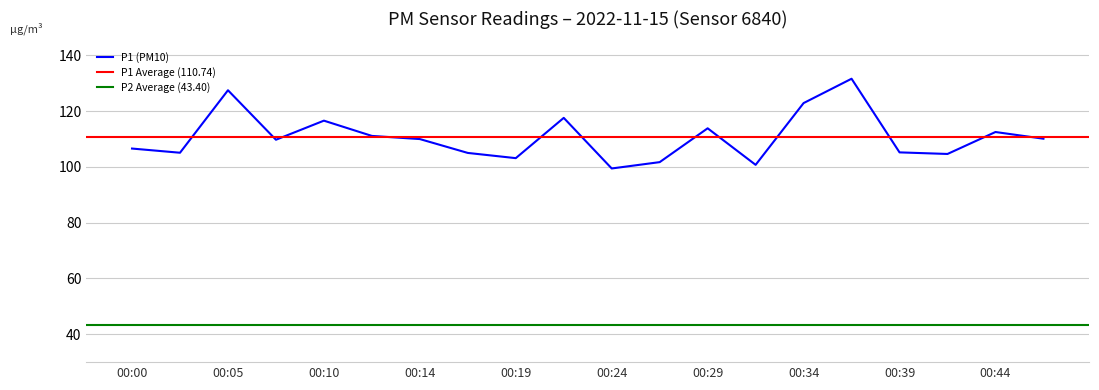

What is the sum of the values at 00:36 and 00:14?

241.6